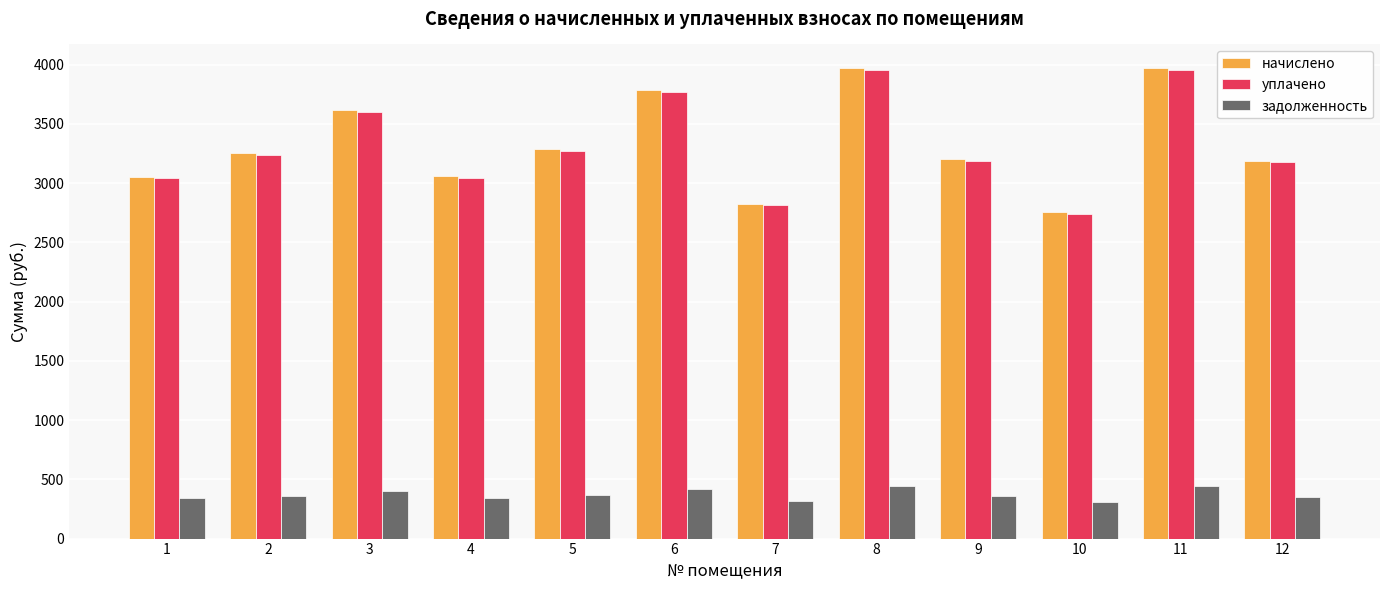

How many values in the начислено series are below 3251?

6